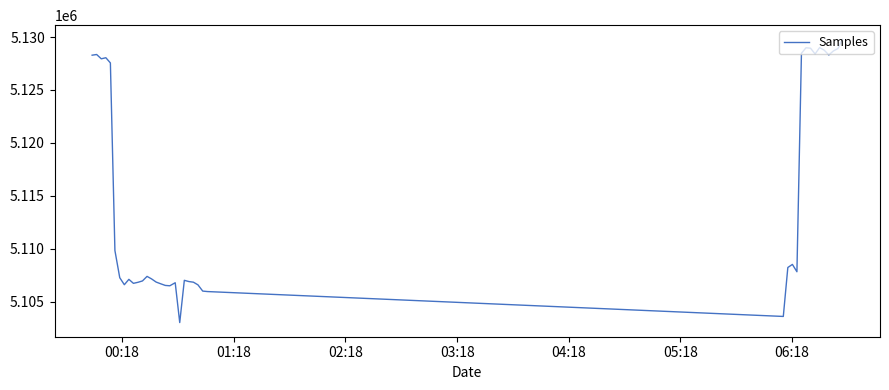

What is the difference between the maximum and minimum values?

26770